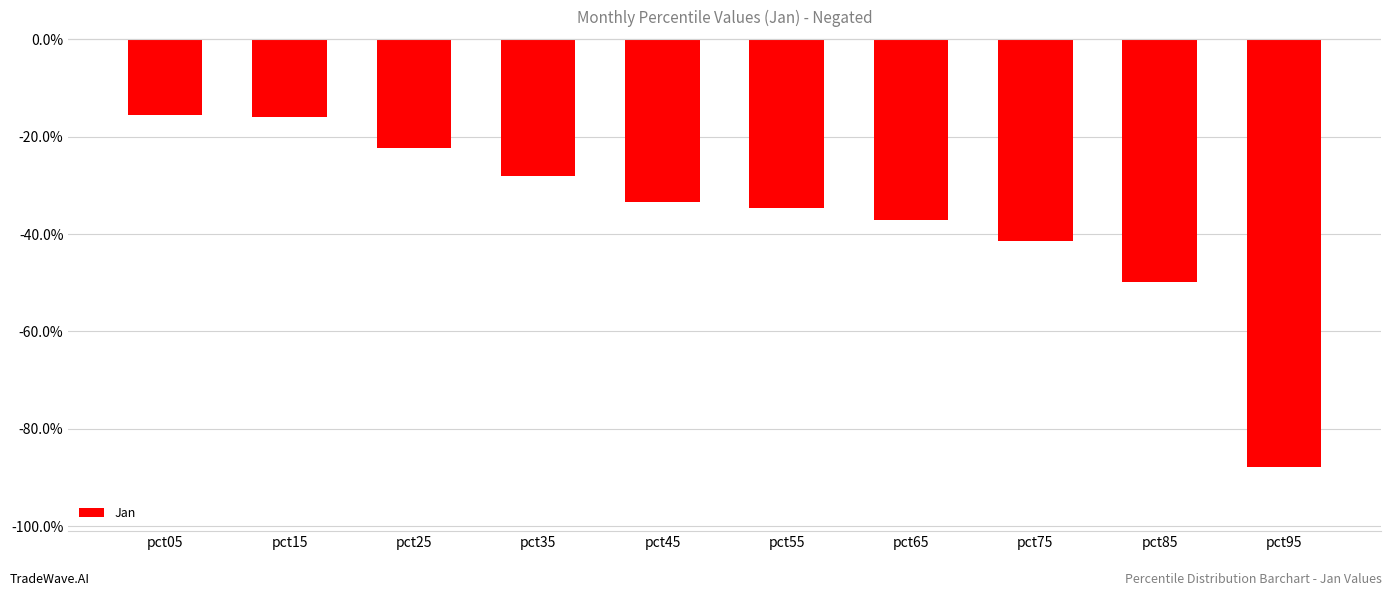

What is the difference between the maximum and minimum values?

0.7